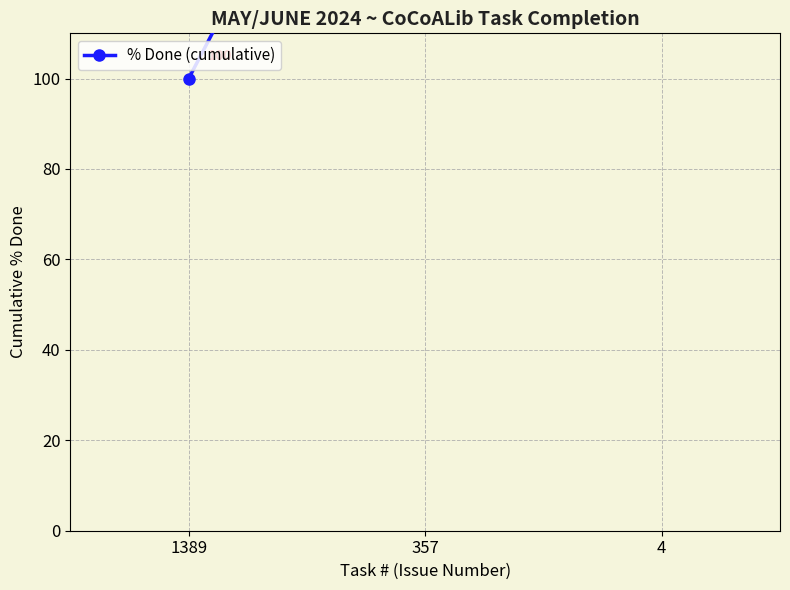

What is the difference between the maximum and minimum values?

200